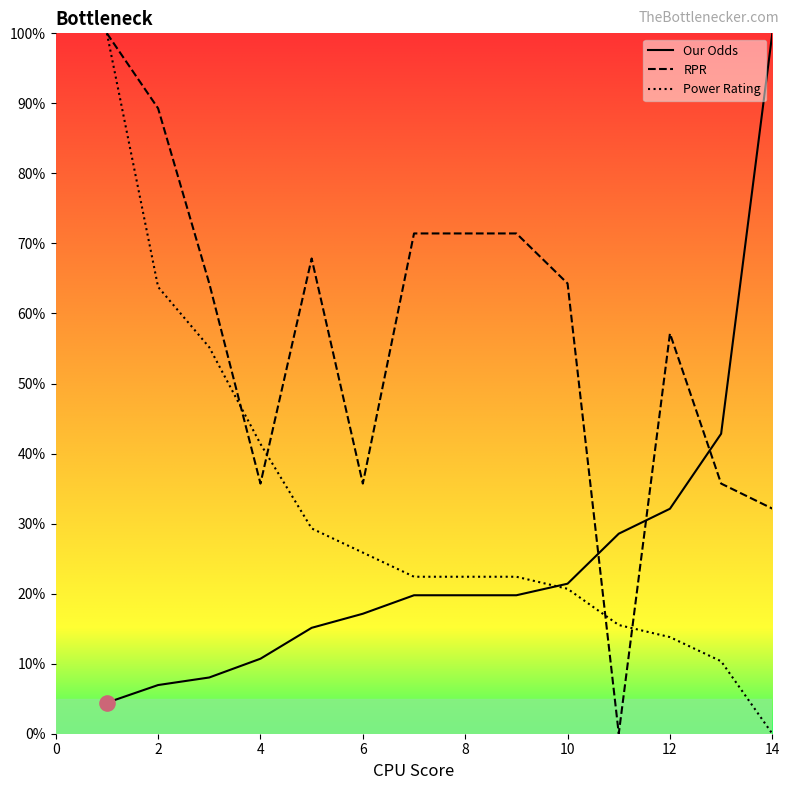

Is the value of Our Odds at 2 greater than the value of Power Rating at 6?

No